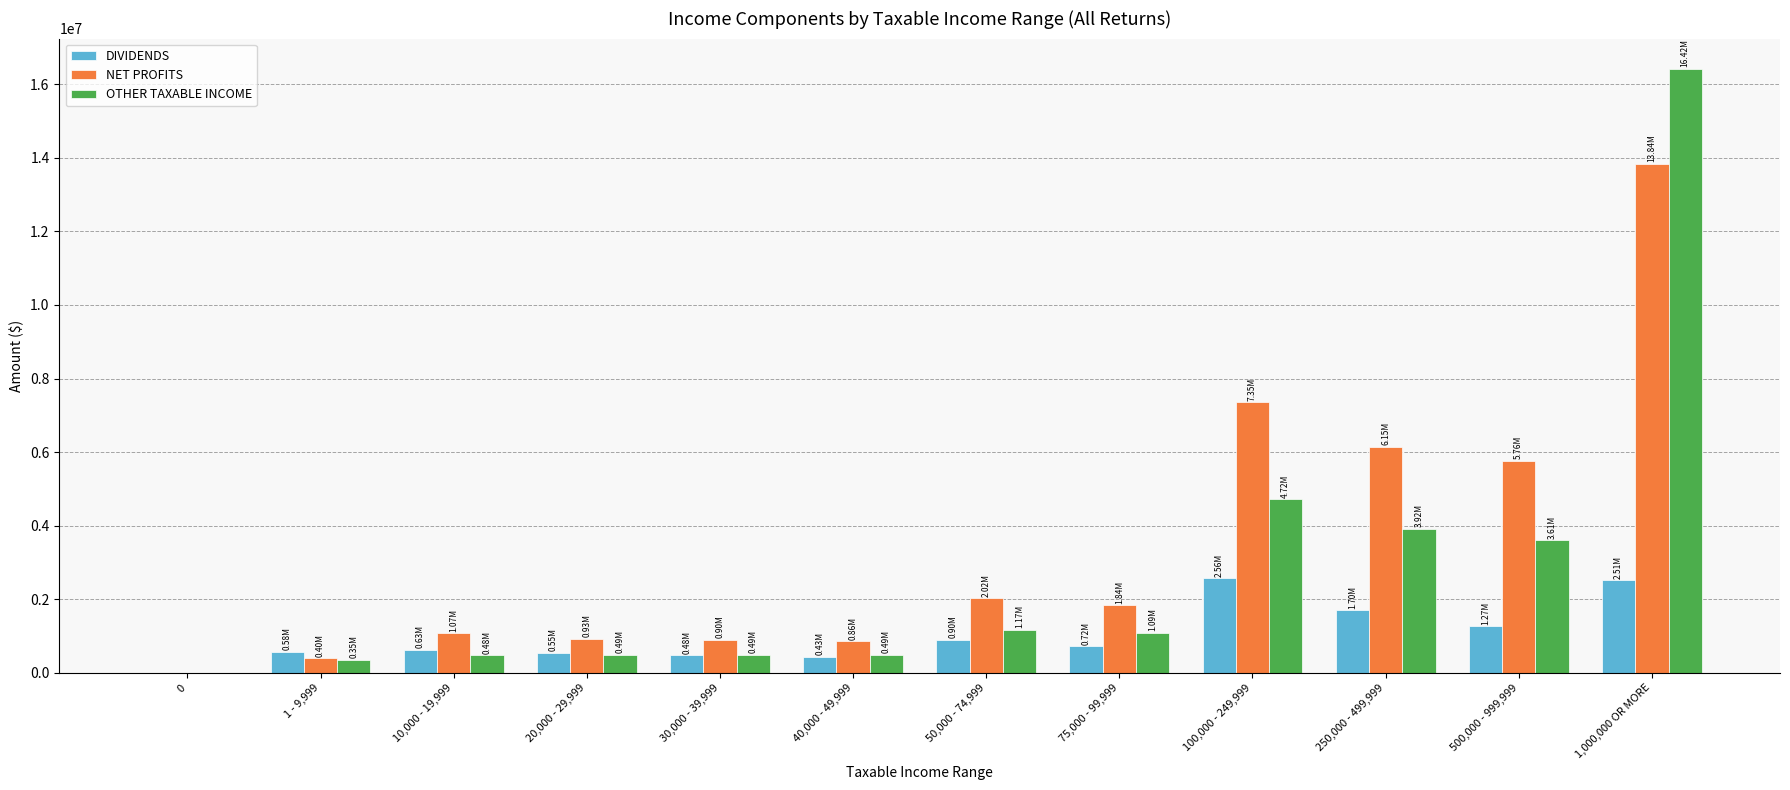

What is the sum of all NET PROFITS values?

41136174.7